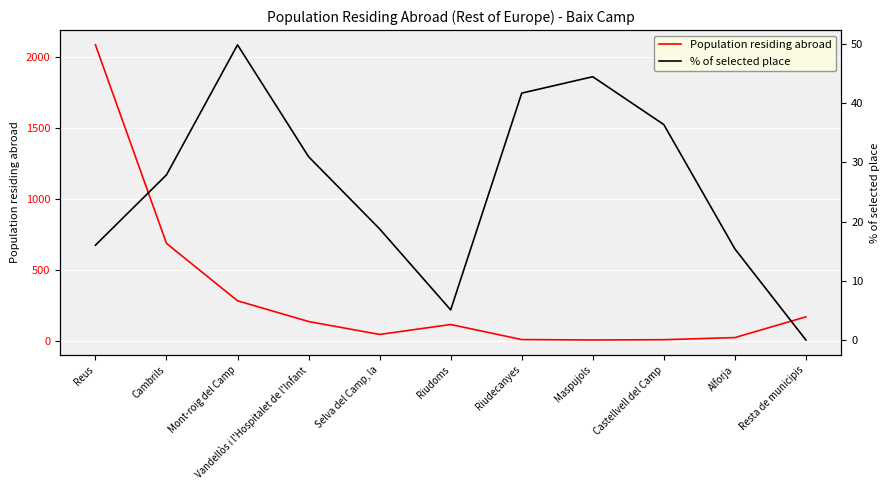

How many lines are shown in the chart?

2